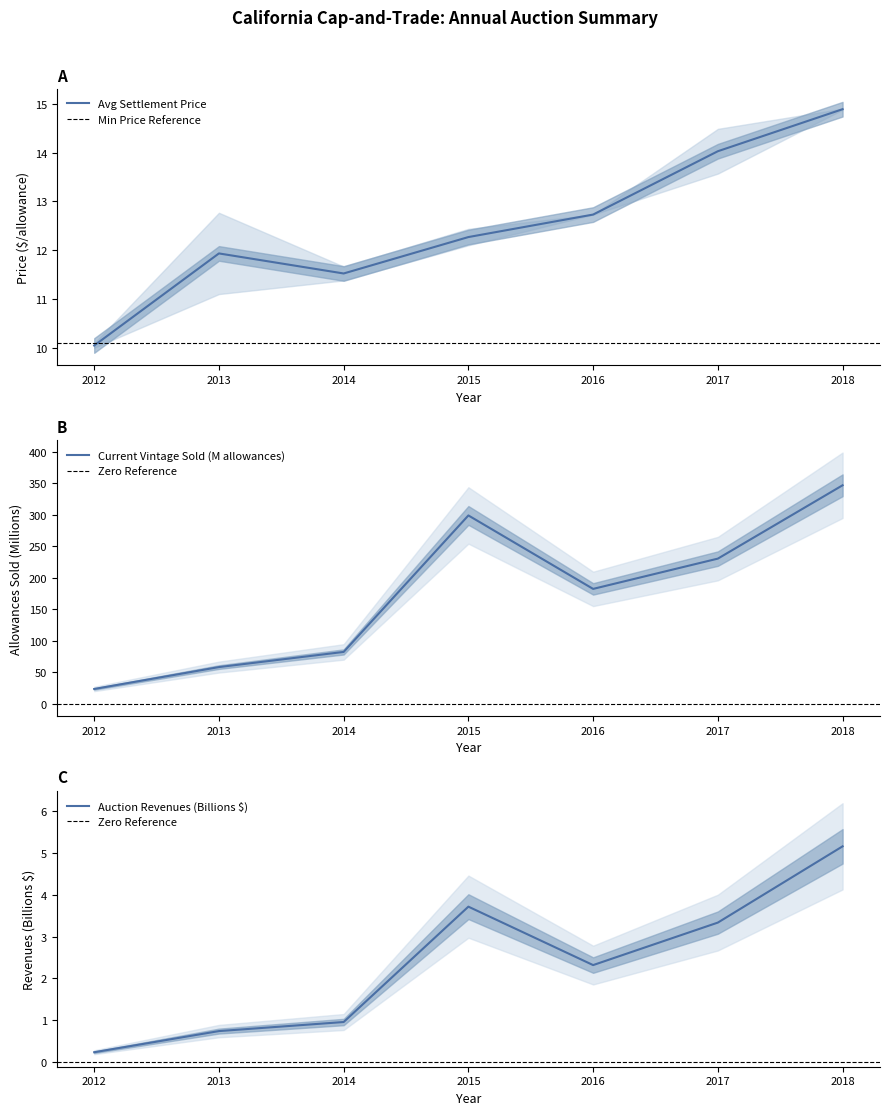

What is the value of the 5th point from the left?

12.7